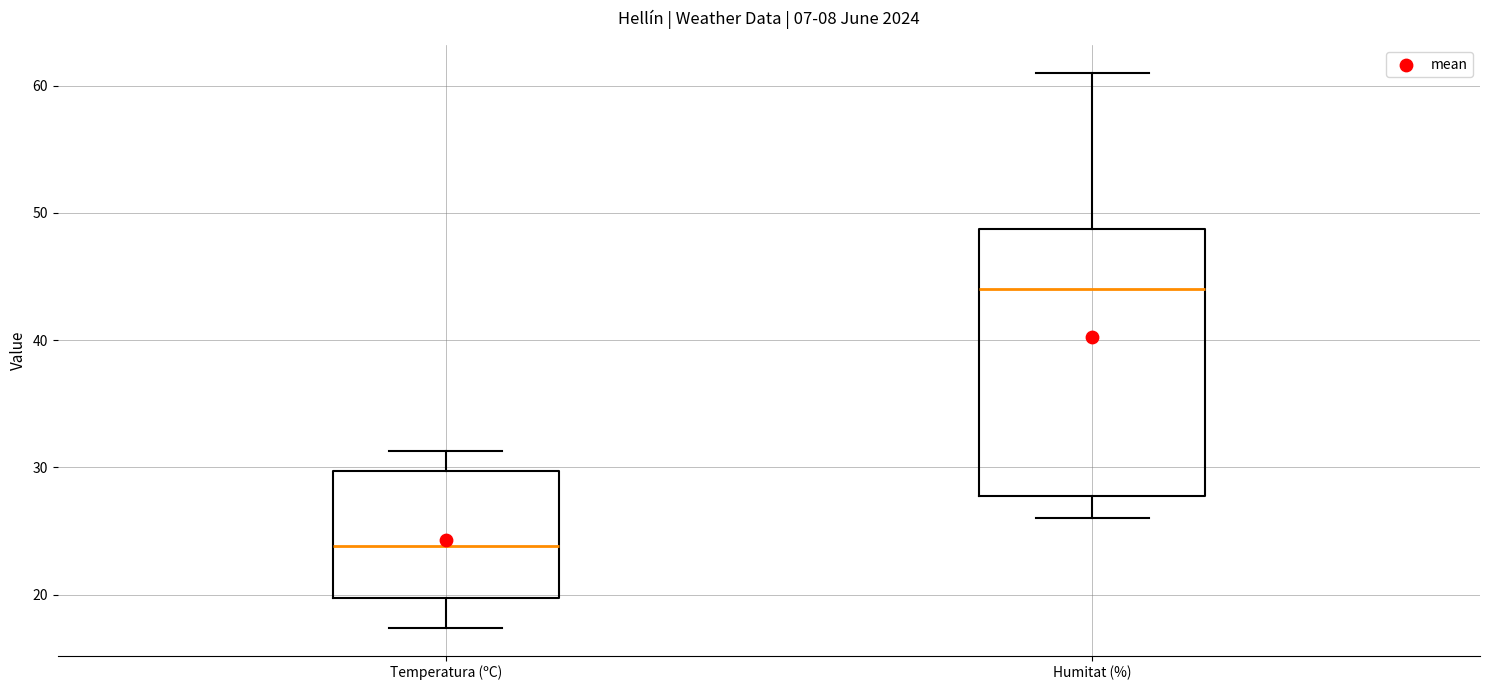

Which box has the highest median line?

Humitat (%)